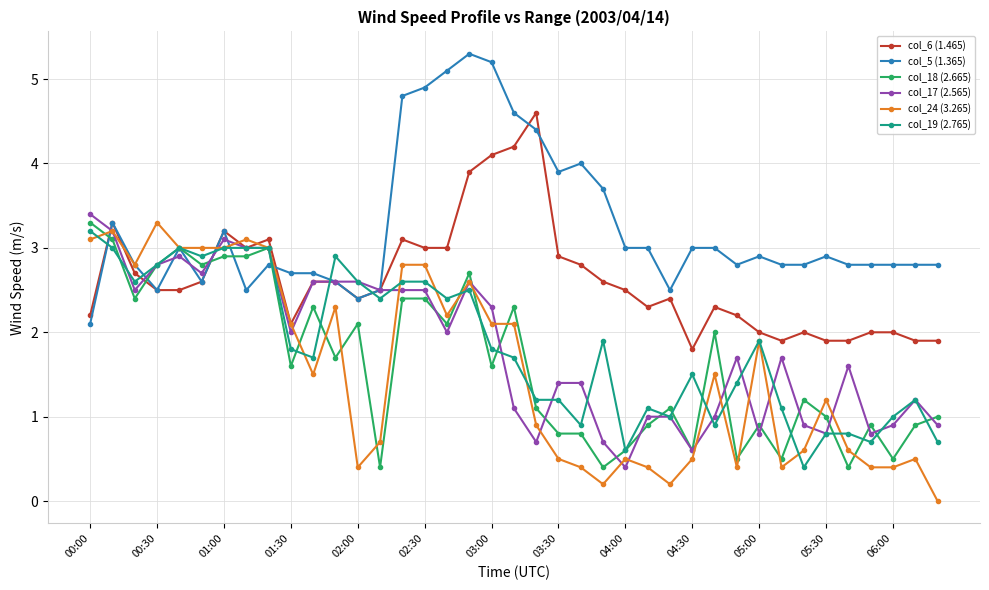

What is the value of the col_6 (1.465) point at the 16th from the left?

3.0